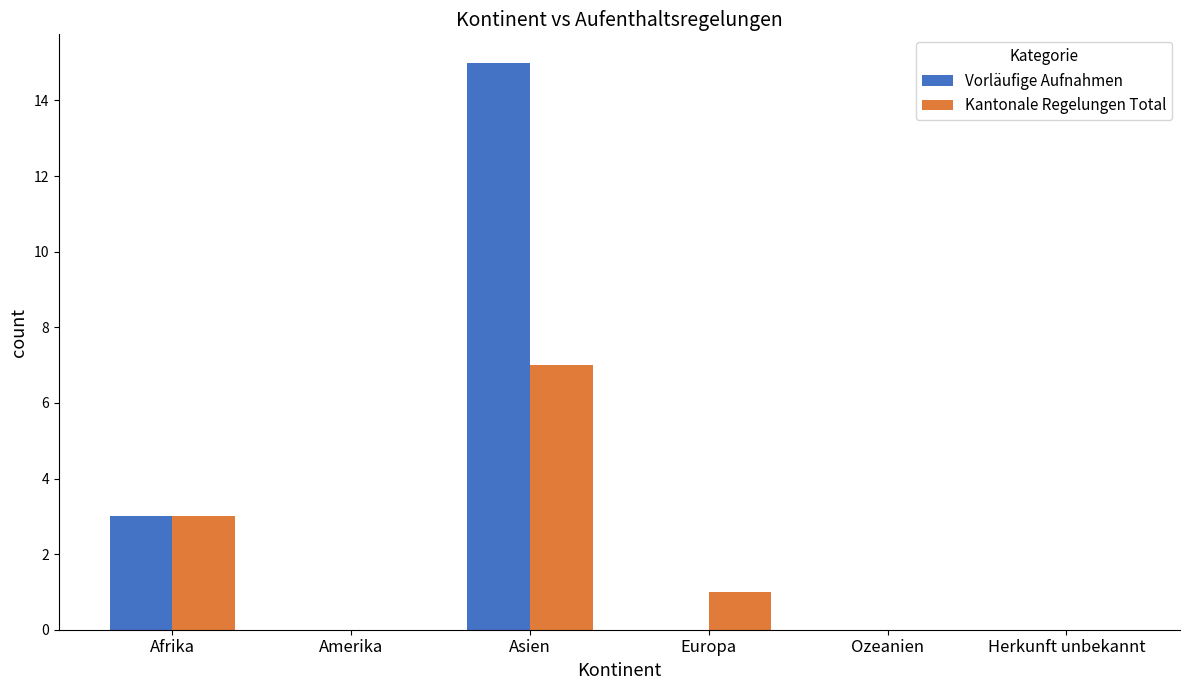

What is the difference between the Vorläufige Aufnahmen values at Afrika and Amerika?

3